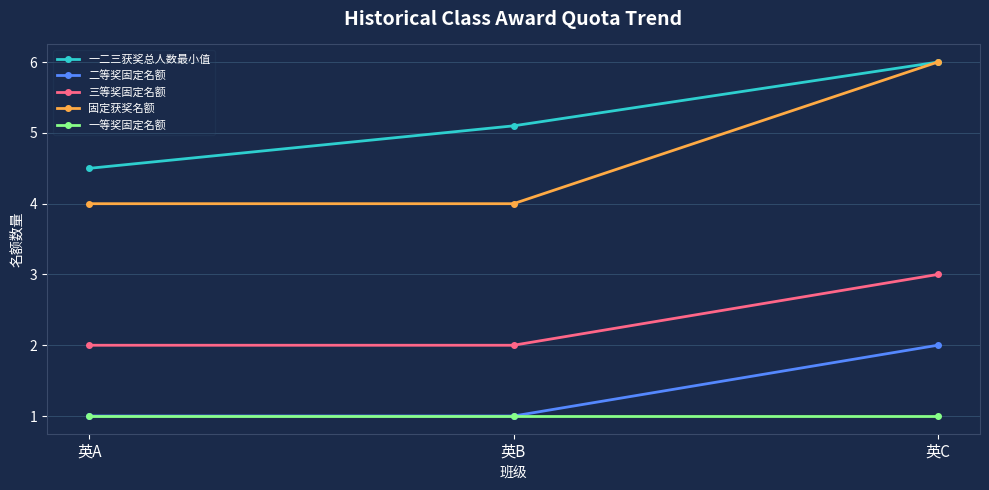

How many lines are shown in the chart?

5